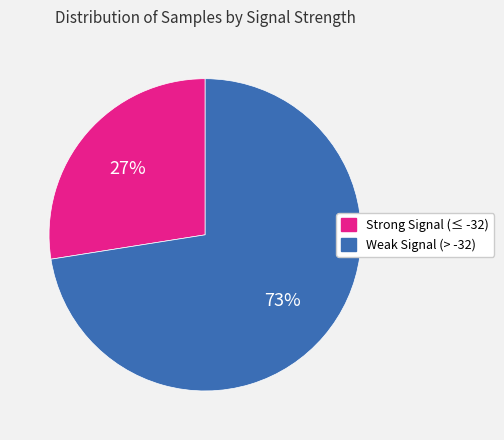

Is there a majority slice in this chart?

Yes